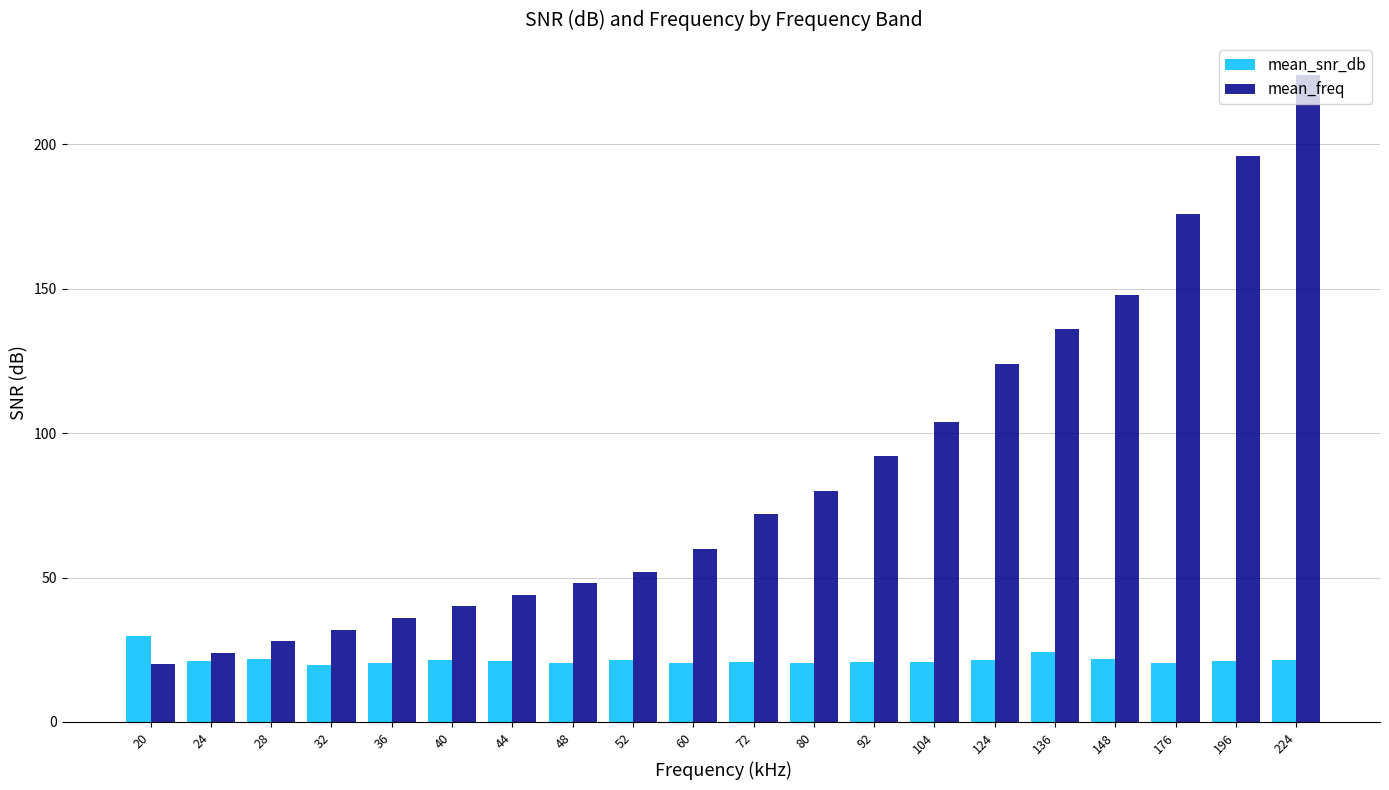

What is the greatest value displayed?

224.0